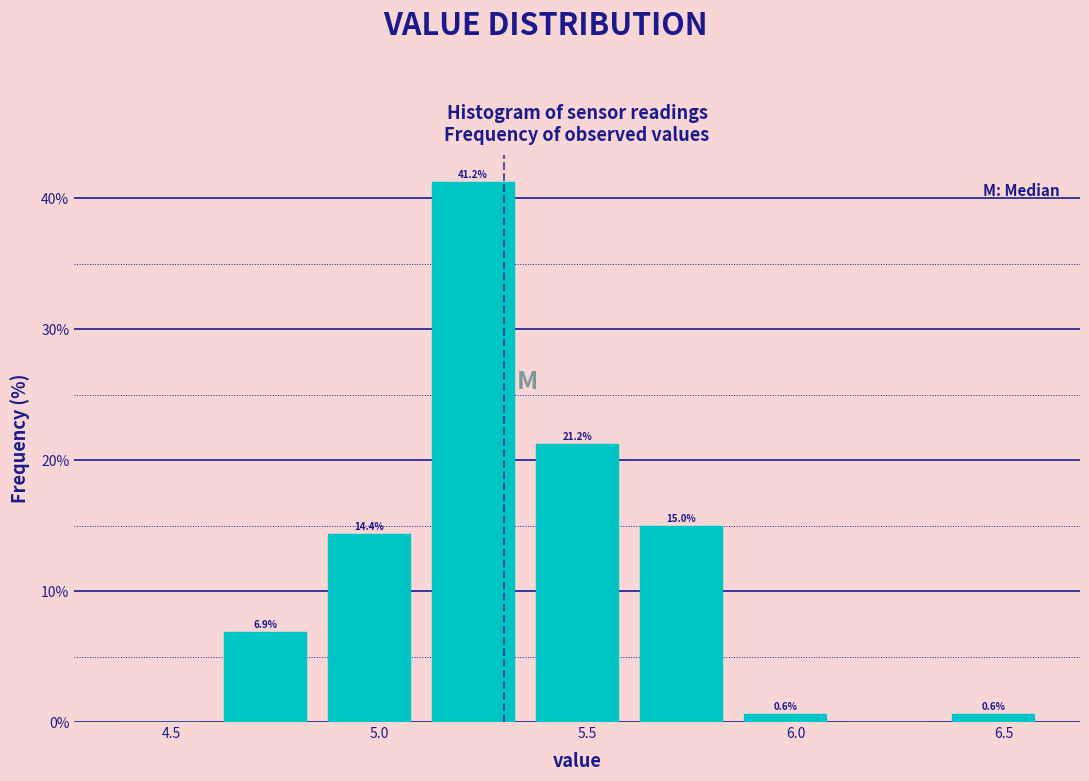

Which range on the x-axis has the tallest bar?

5.10 to 5.35